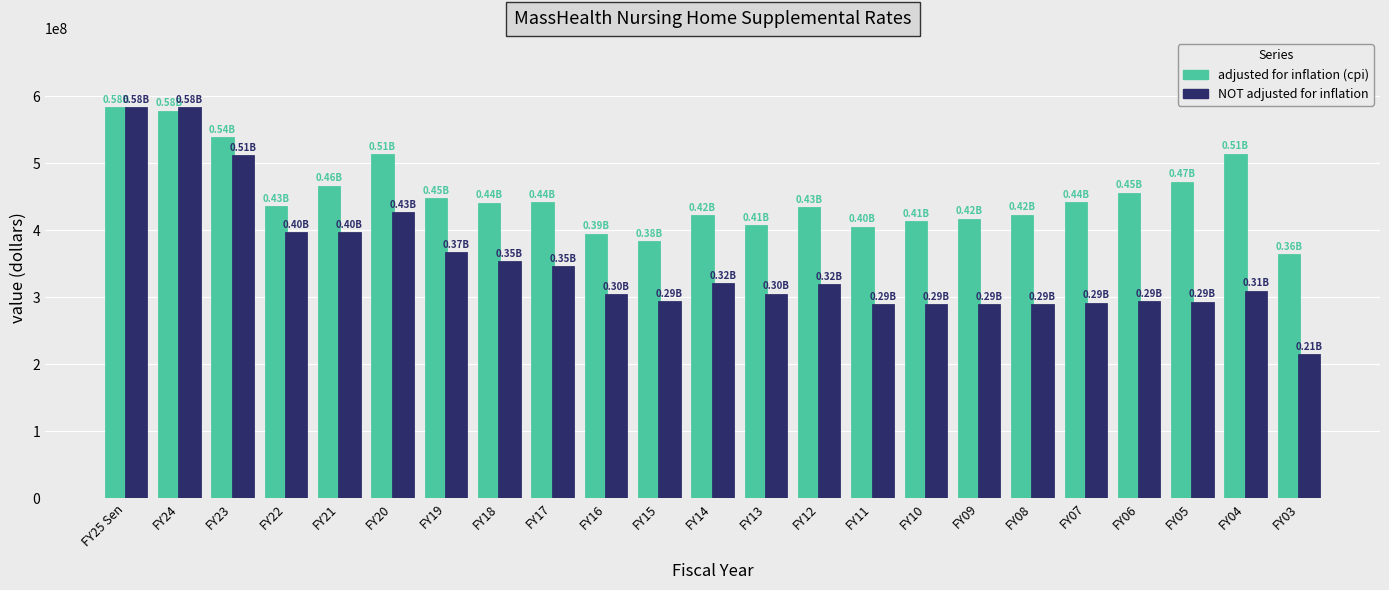

List the series in order of their overall mean, highest first.

adjusted for inflation (cpi), NOT adjusted for inflation